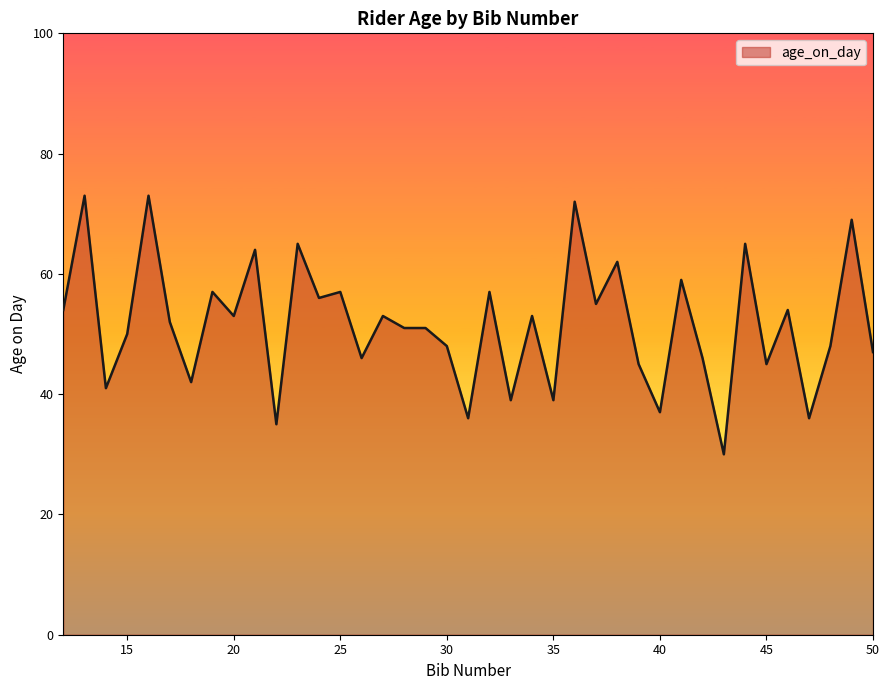

What is the greatest value displayed?

73